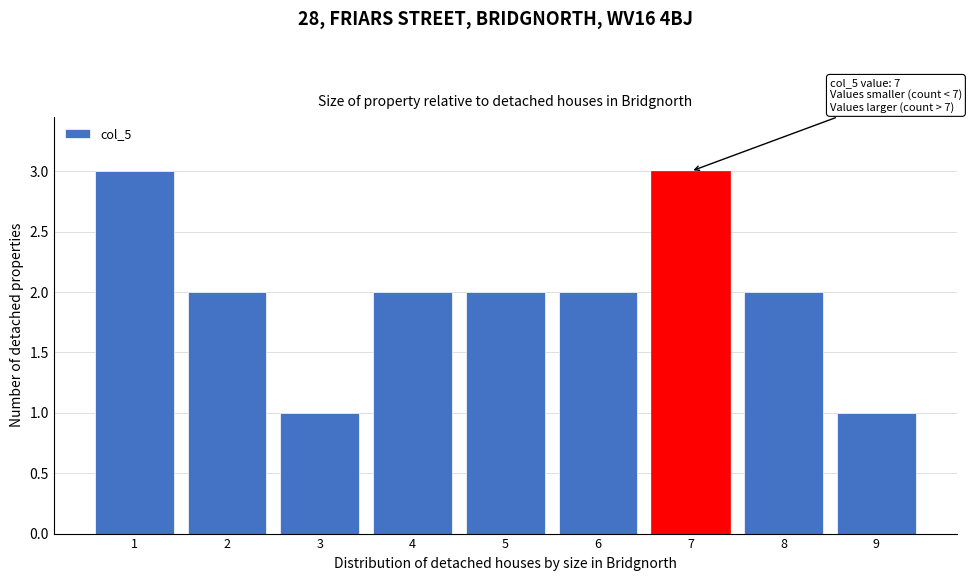

Reading left to right, extract all data points from this chart.

1=3	2=2	3=1	4=2	5=2	6=2	7=3	8=2	9=1